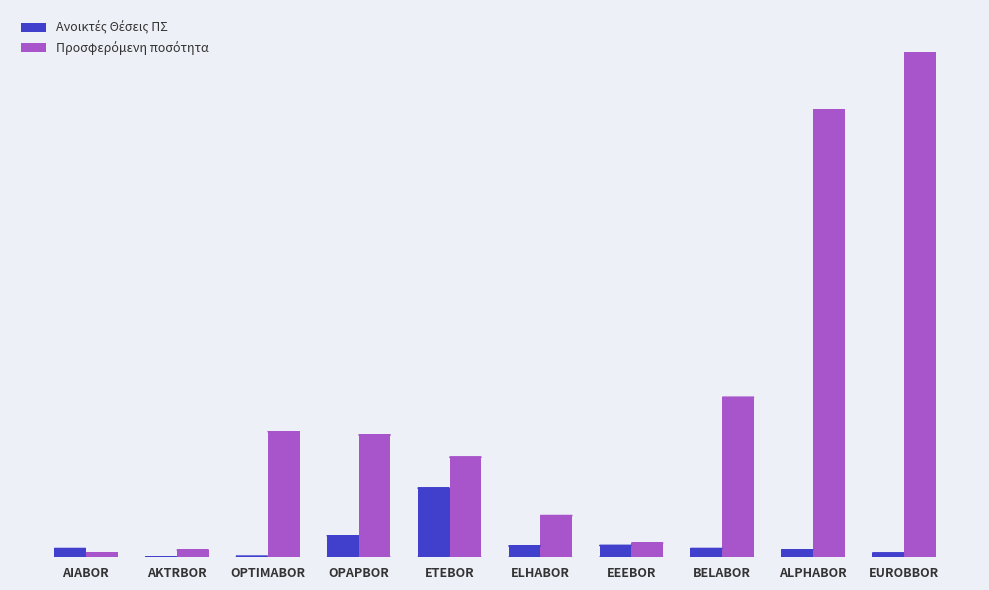

Are the bars grouped side by side (vs. stacked)?

Yes